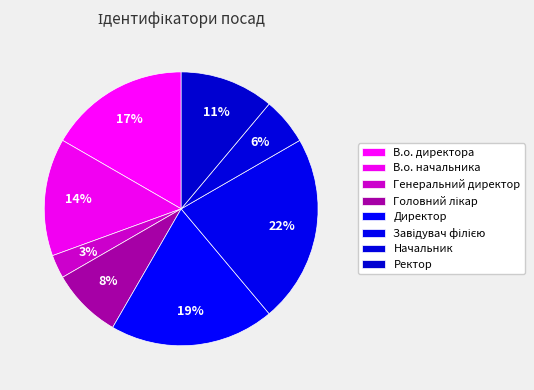

What is the total percentage of Ректор and В.о. директора?

27.8%